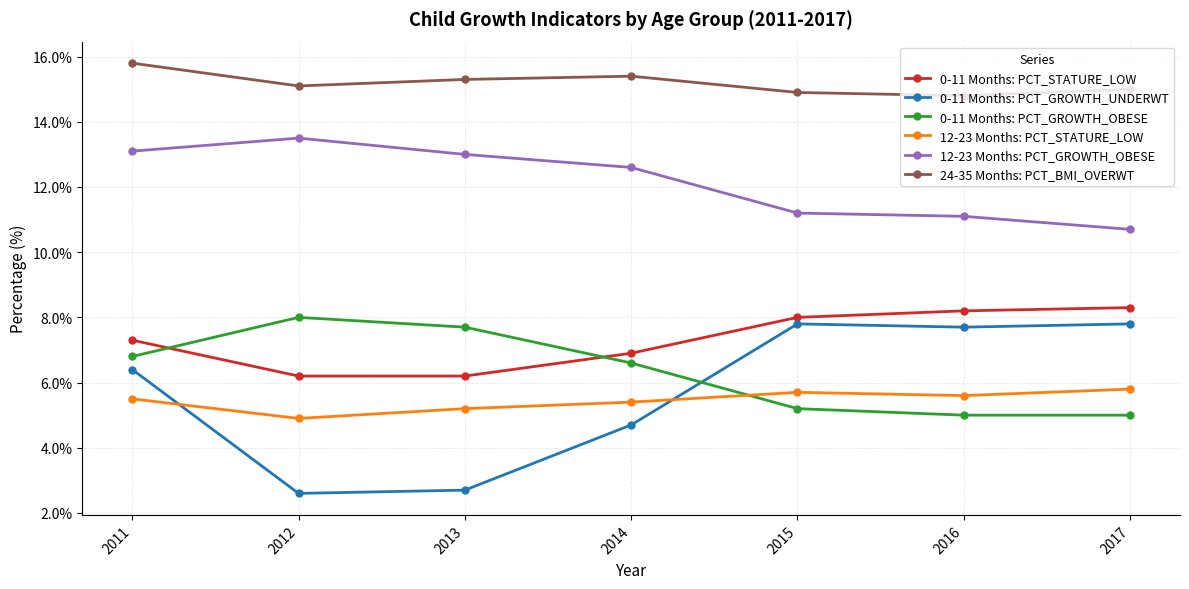

What is the sum of all 0-11 Months: PCT_GROWTH_OBESE values?

44.3